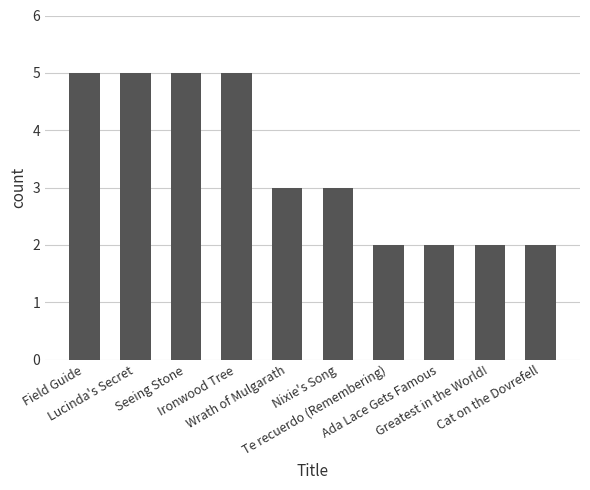

What is the difference between the maximum and minimum values?

3